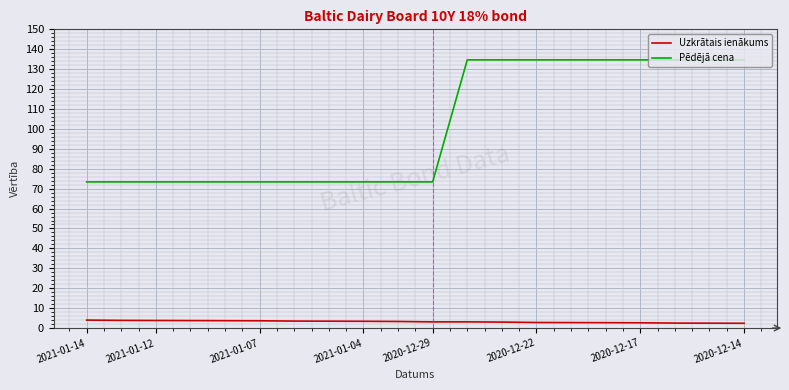

How many lines are shown in the chart?

2